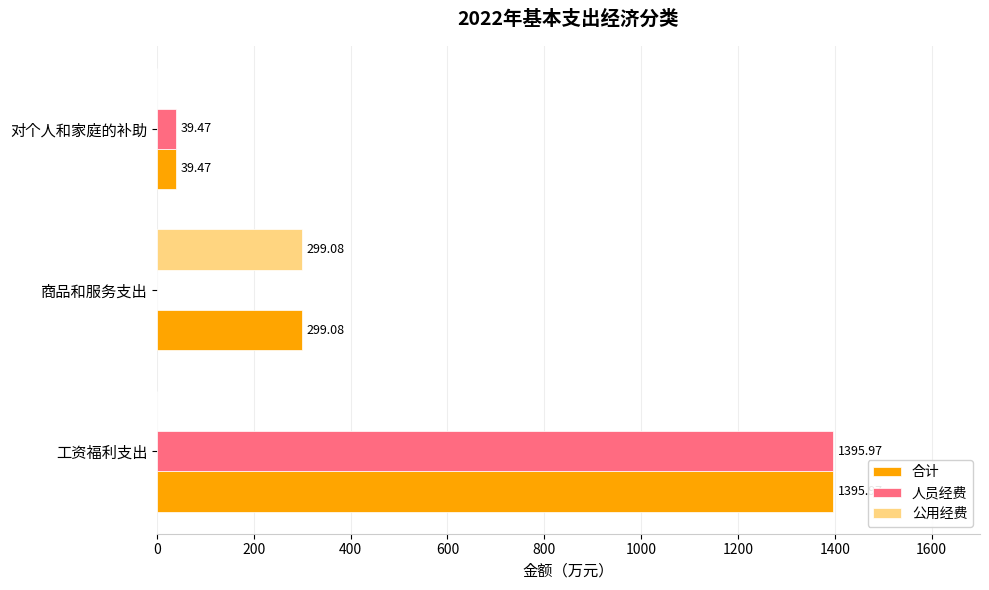

Which series has the widest spread of values?

人员经费